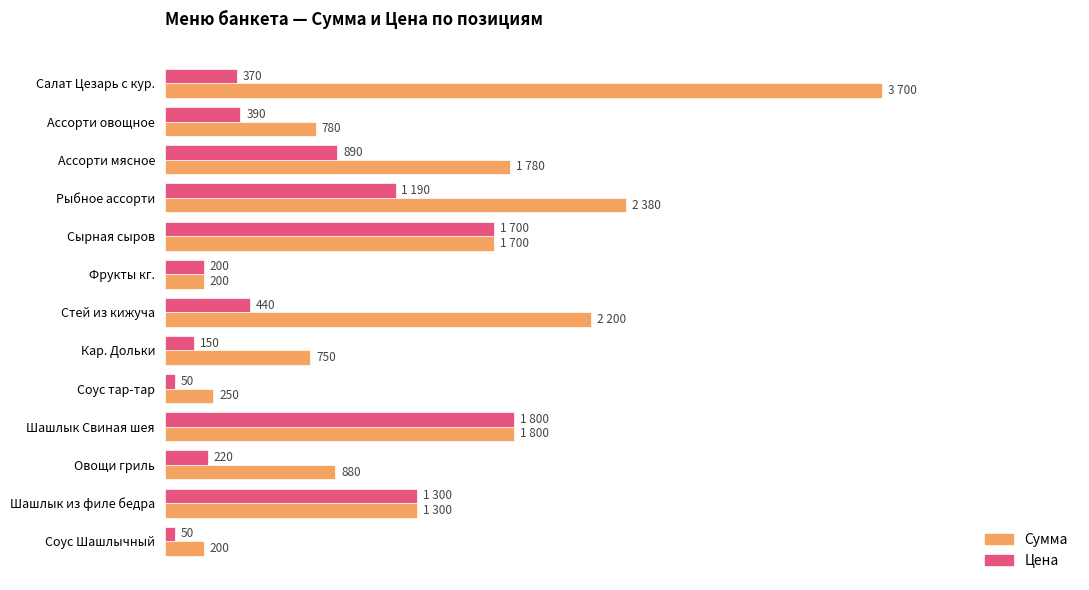

At which category is the sum across all series the highest?

Салат Цезарь с кур.